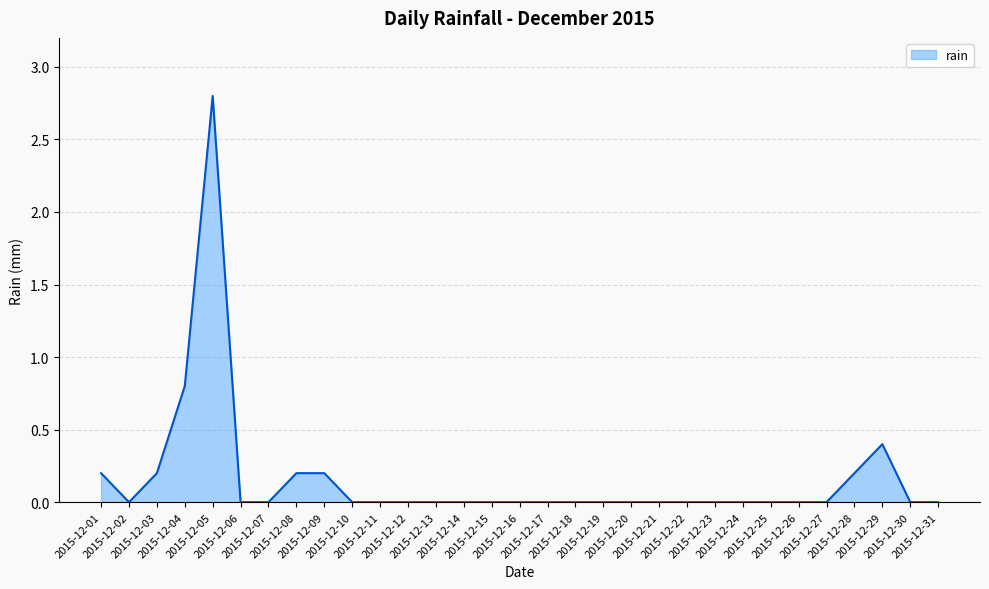

What is the difference between the maximum and minimum values?

2.8